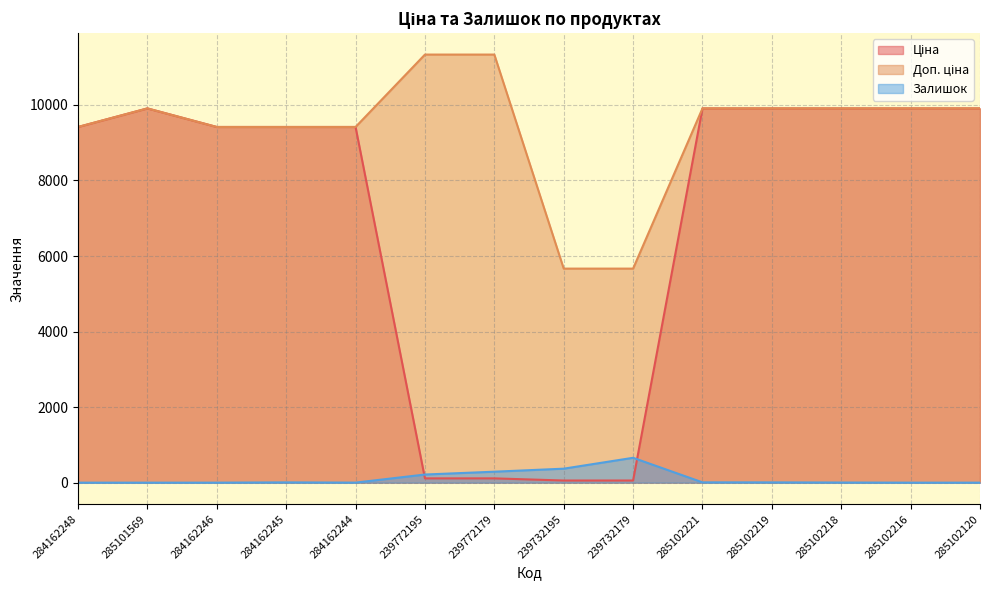

Reading left to right, list all the values displayed in this chart.

Ціна: 284162248=9416.9	285101569=9908.5	284162246=9416.9	284162245=9416.9	284162244=9416.9	239772195=113.3	239772179=113.3	239732195=56.7	239732179=56.7	285102221=9908.5	285102219=9908.5	285102218=9908.5	285102216=9908.5	285102120=9908.5
Доп. ціна: 284162248=9416.9	285101569=9908.5	284162246=9416.9	284162245=9416.9	284162244=9416.9	239772195=11334.0	239772179=11334.0	239732195=5667.0	239732179=5667.0	285102221=9908.5	285102219=9908.5	285102218=9908.5	285102216=9908.5	285102120=9908.5
Залишок: 284162248=0.0	285101569=0.0	284162246=0.0	284162245=7.0	284162244=1.0	239772195=215.0	239772179=290.0	239732195=370.0	239732179=658.0	285102221=8.0	285102219=7.0	285102218=3.0	285102216=0.0	285102120=0.0